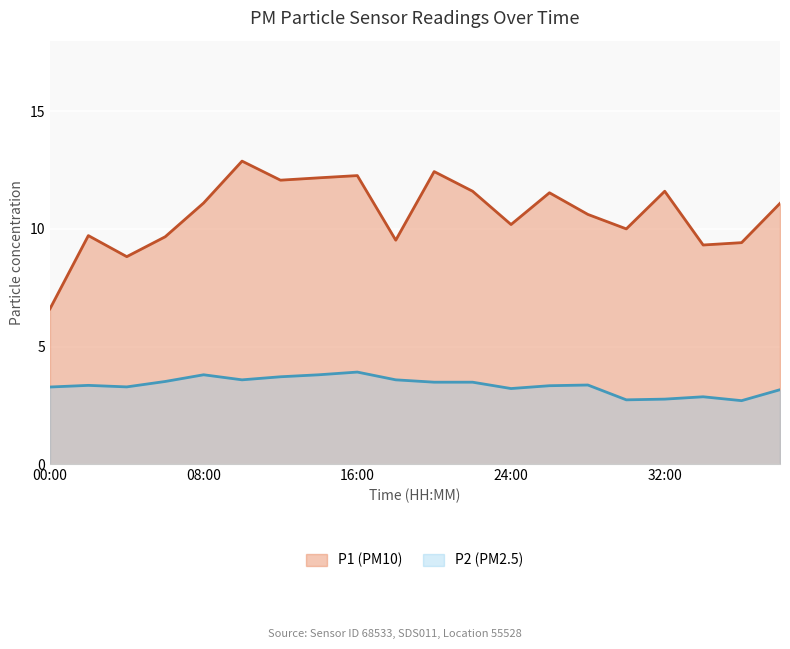

What is the total value across all series at 10:44?

14.4